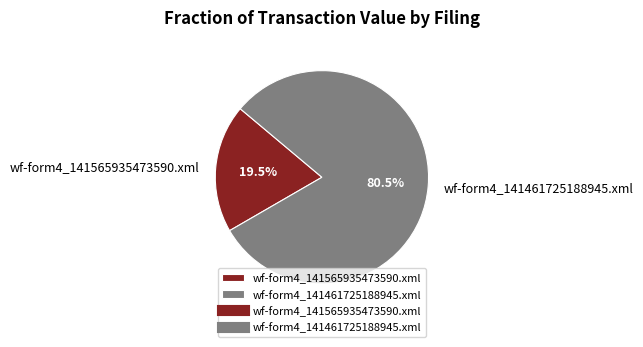

Is there a majority slice in this chart?

Yes